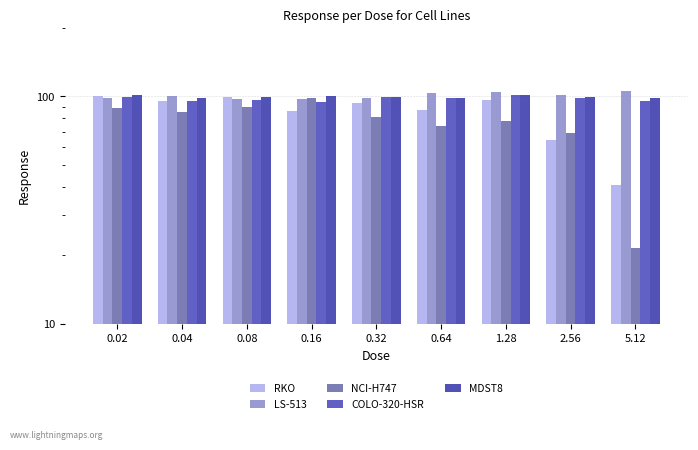

Between 0.16 and 2.56, which series saw the biggest shift?

NCI-H747